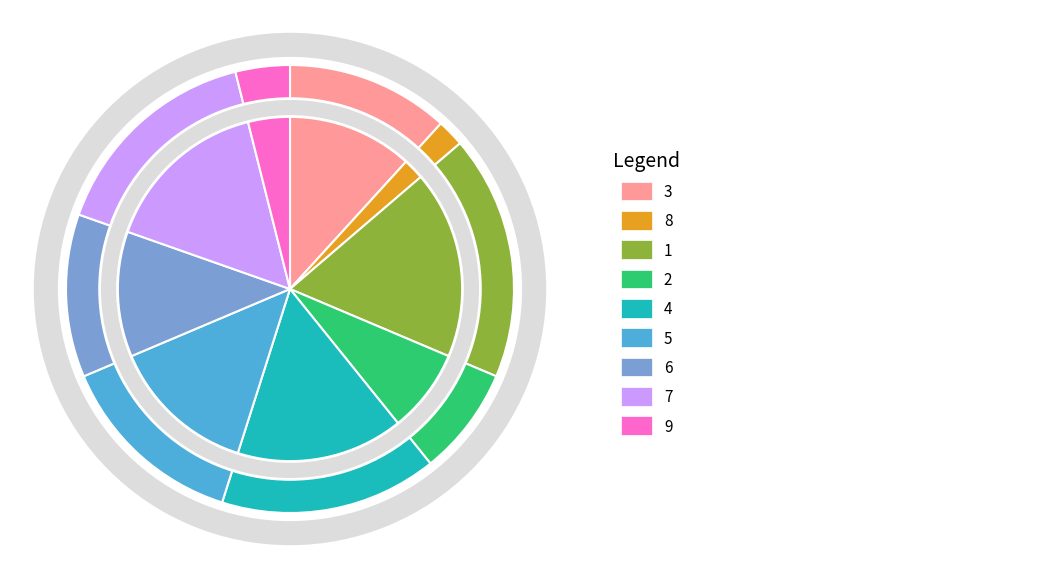

To the nearest percent, what is the combined percentage of 9 and 6?

16%